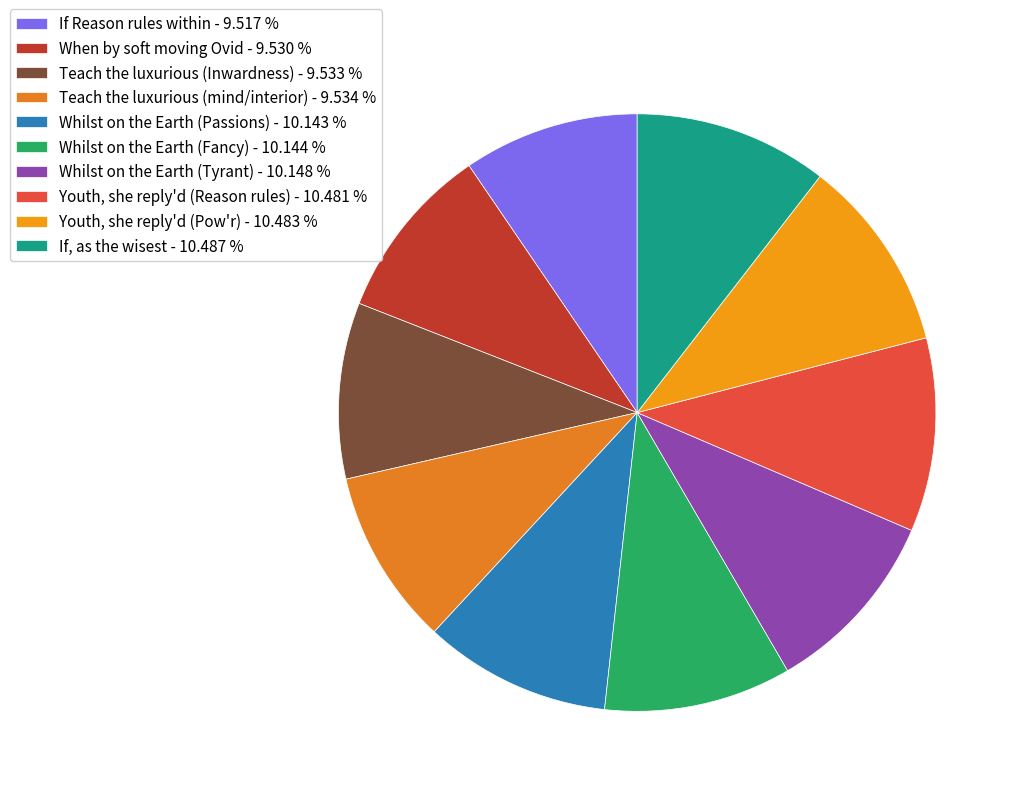

Is it true that If Reason rules within is 10% of the pie?

True